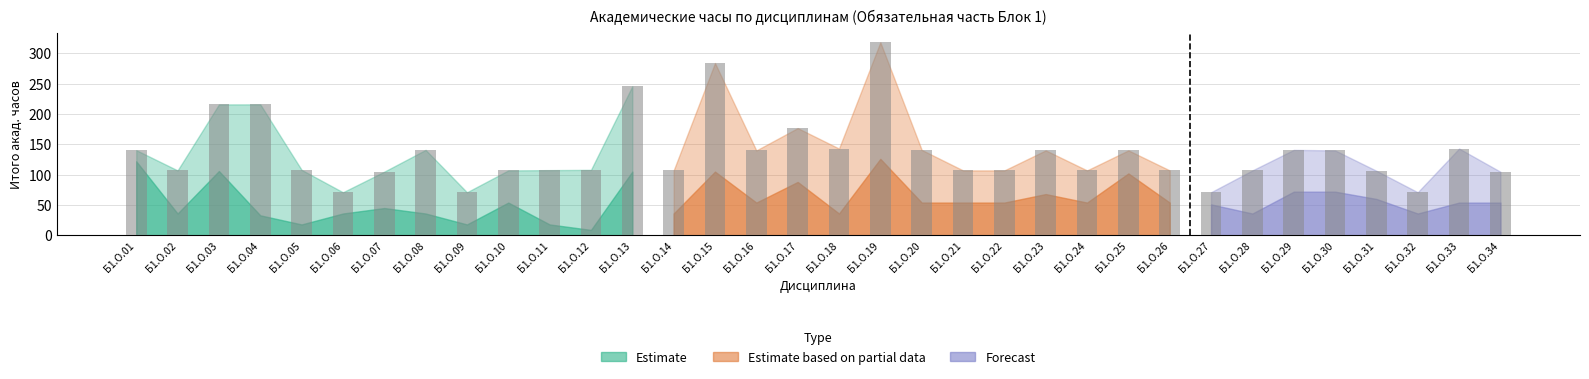

What is the sum of the values at Б1.О.09 and Б1.О.27?

142.1